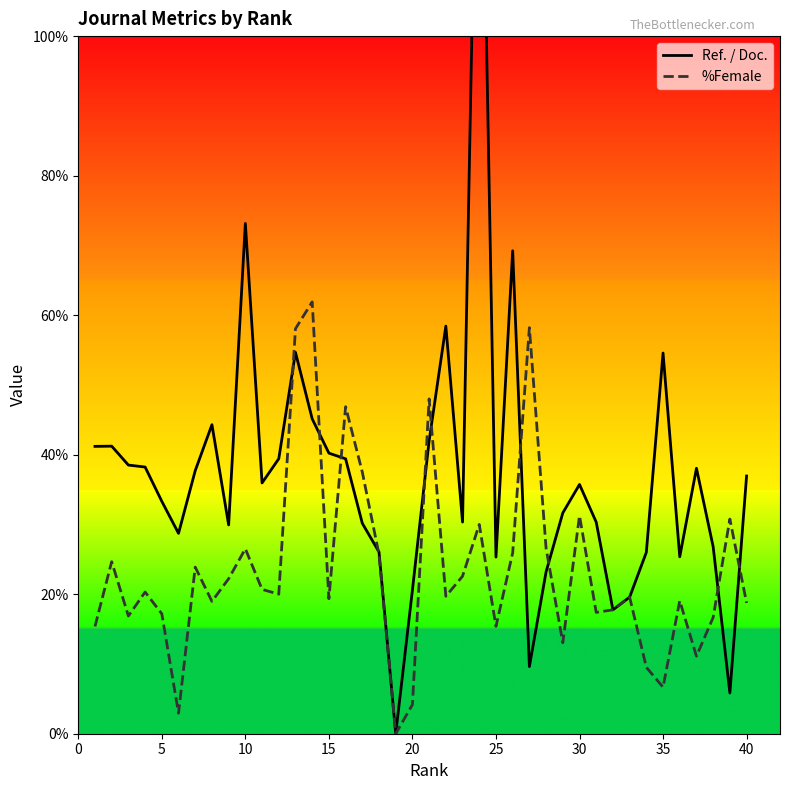

Reading right to left, what are all the values shown in this chart?

Ref. / Doc.: 36.9	5.8	26.8	38.0	25.4	54.6	26.0	19.6	17.8	30.3	35.7	31.6	23.2	9.6	69.2	25.3	155.9	30.3	58.4	42.0	20.6	0.0	26.1	30.2	39.4	40.2	45.1	54.7	39.4	36.0	73.2	29.9	44.3	37.7	28.7	33.3	38.2	38.5	41.2	41.2
%Female: 18.8	30.8	16.7	11.1	19.1	6.7	9.5	19.6	17.8	17.4	31.2	13.0	26.6	58.2	25.9	15.4	30.0	22.6	19.7	48.0	4.2	0.0	25.7	37.5	46.9	19.4	61.9	58.1	20.0	20.7	26.5	22.2	19.0	23.9	2.9	17.2	20.3	16.9	24.7	15.4